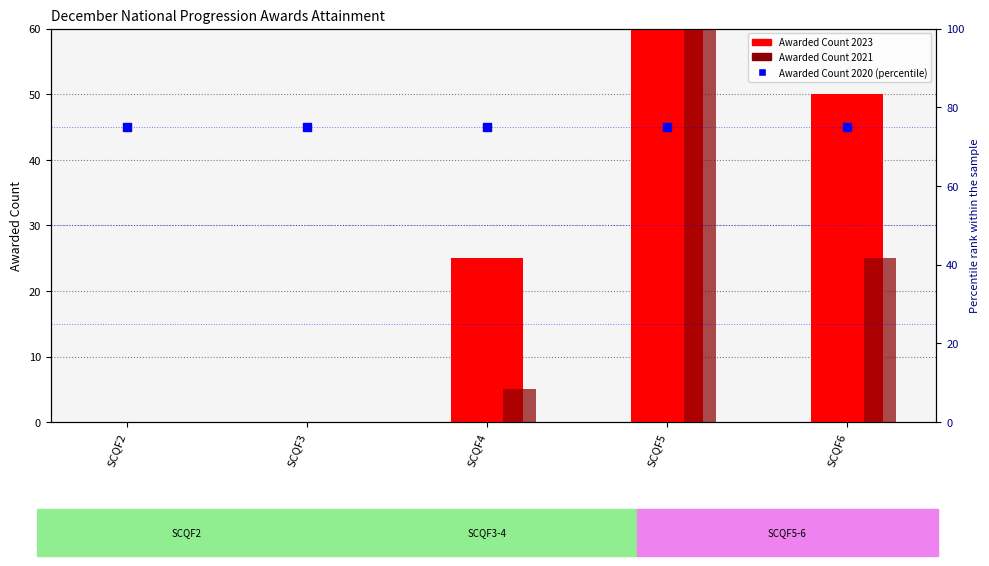

At how many categories does at least one series exceed 114?

1